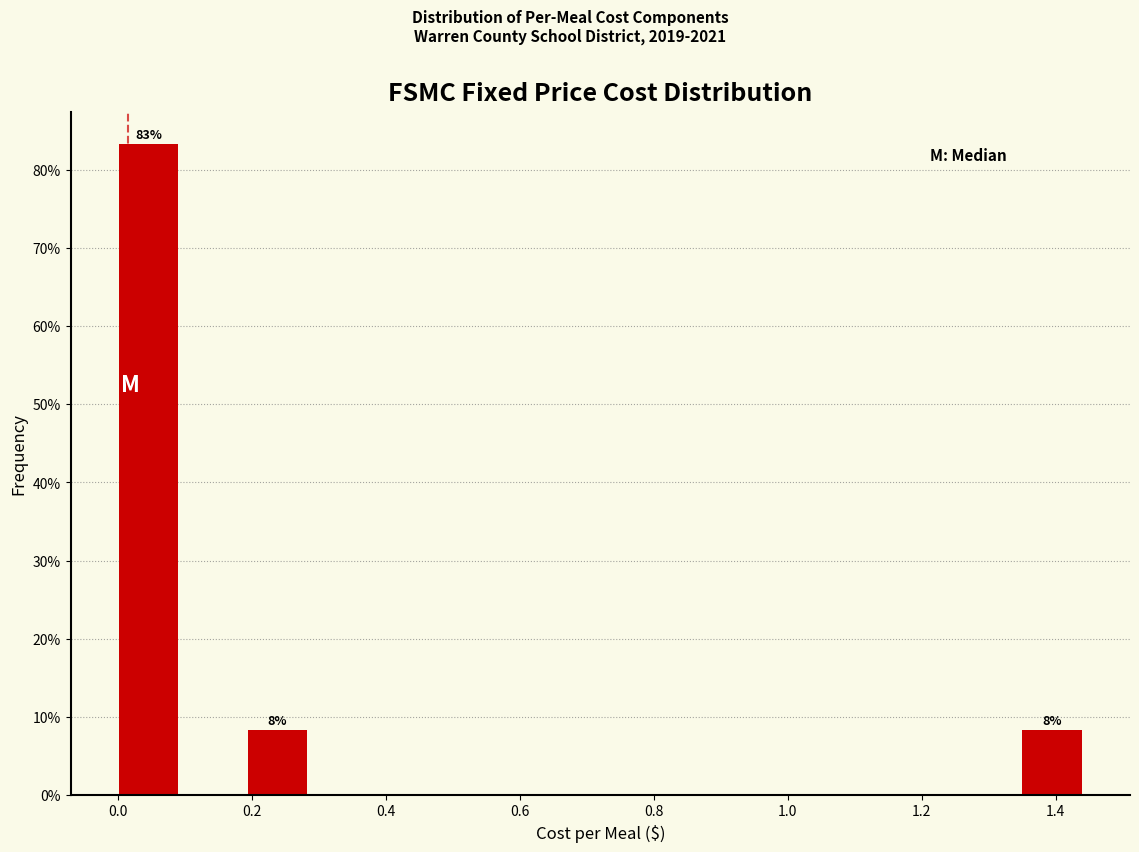

Over which range of the x-axis is the bar tallest?

0.00 to 0.10